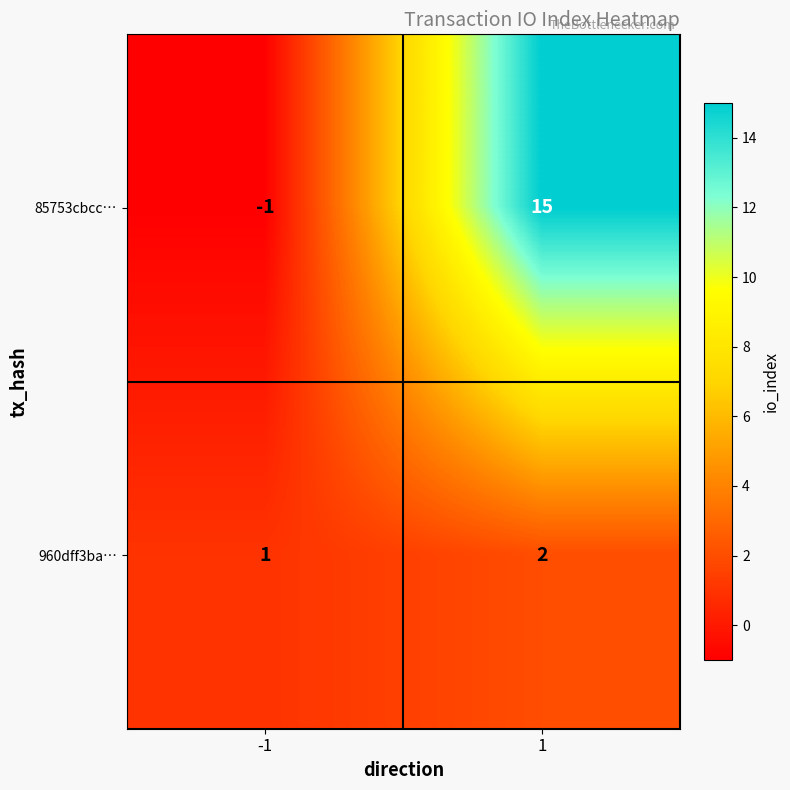

What is the maximum value for 85753cbcc…?

15